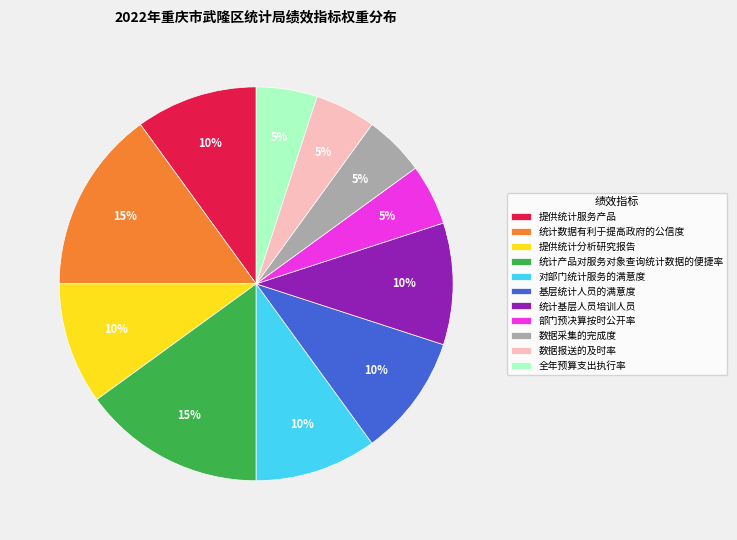

Is there any slice that represents more than half of the pie?

No